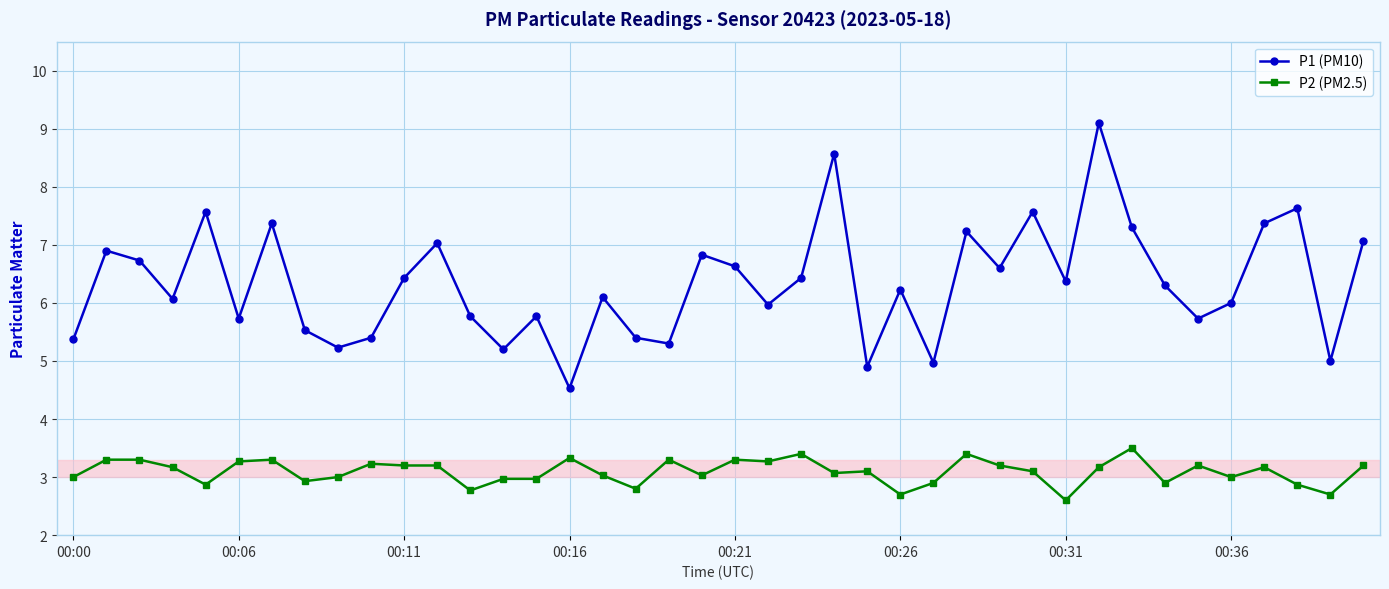

What is the average value of the P1 (PM10) series?

6.3